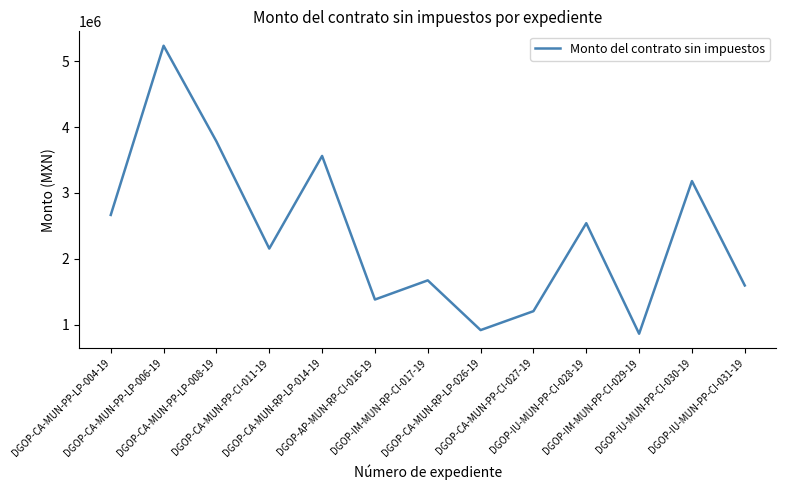

Rank the categories by value from highest to lowest.

DGOP-CA-MUN-PP-LP-006-19, DGOP-CA-MUN-PP-LP-008-19, DGOP-CA-MUN-RP-LP-014-19, DGOP-IU-MUN-PP-CI-030-19, DGOP-CA-MUN-PP-LP-004-19, DGOP-IU-MUN-PP-CI-028-19, DGOP-CA-MUN-PP-CI-011-19, DGOP-IM-MUN-RP-CI-017-19, DGOP-IU-MUN-PP-CI-031-19, DGOP-AP-MUN-RP-CI-016-19, DGOP-CA-MUN-PP-CI-027-19, DGOP-CA-MUN-RP-LP-026-19, DGOP-IM-MUN-PP-CI-029-19